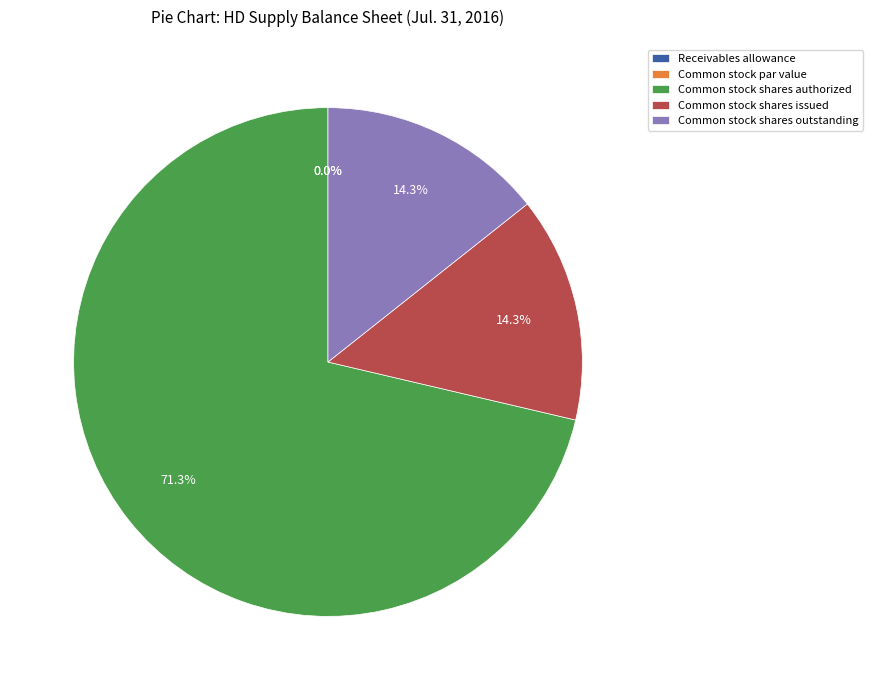

What percentage is the Common stock shares outstanding slice, to the nearest percent?

14%